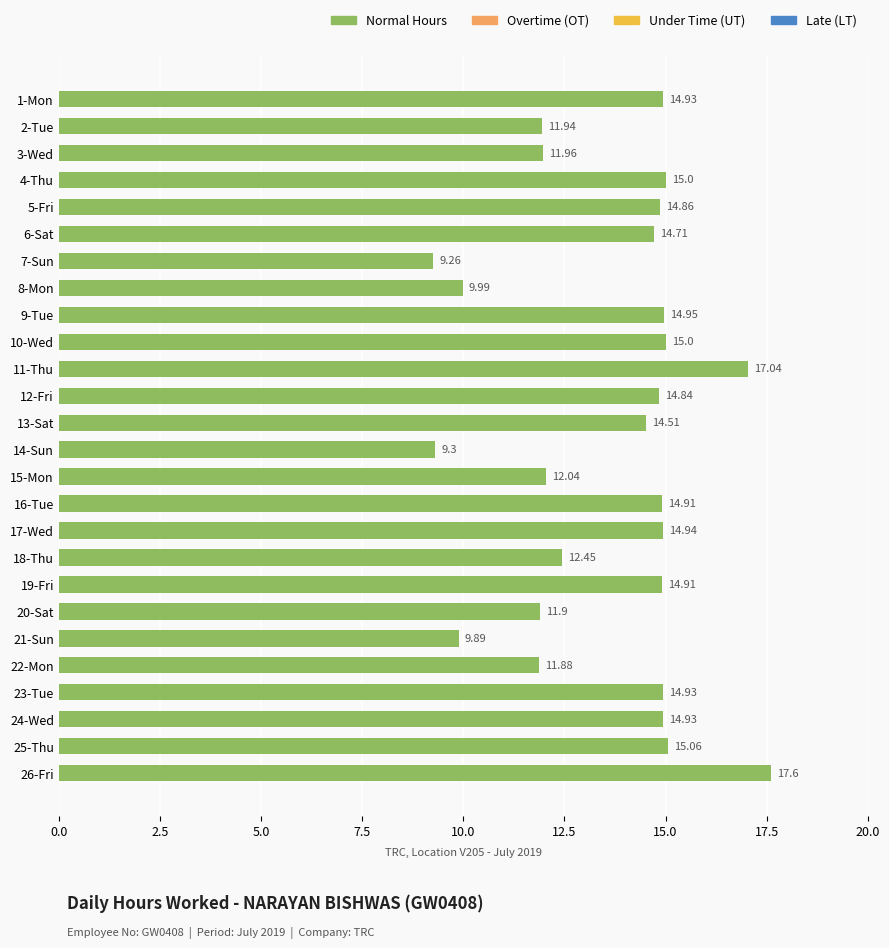

What is the difference between the maximum and minimum values?

8.3